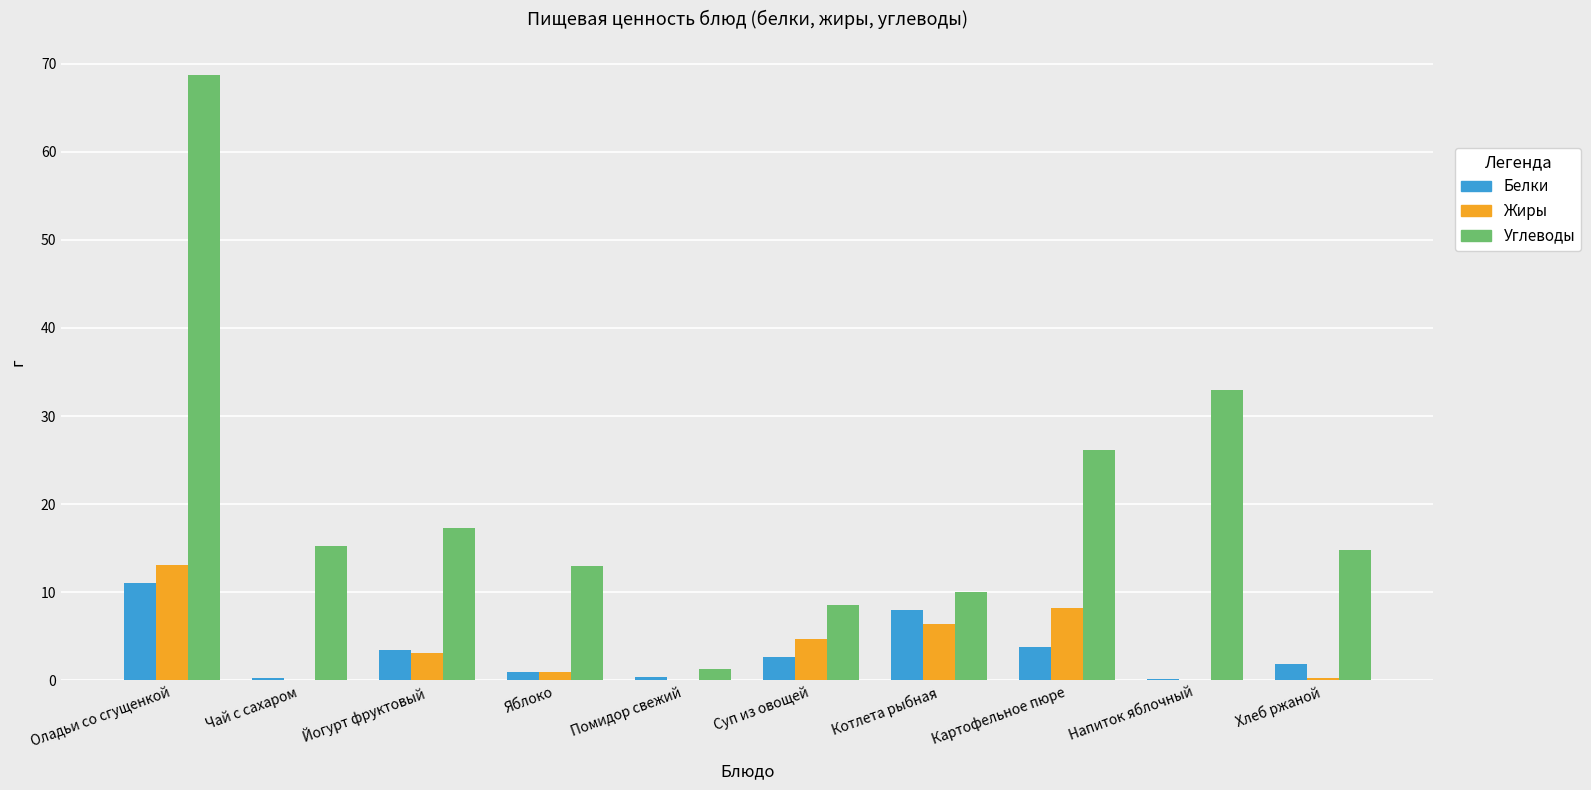

Read the Углеводы value at Йогурт фруктовый.

17.3